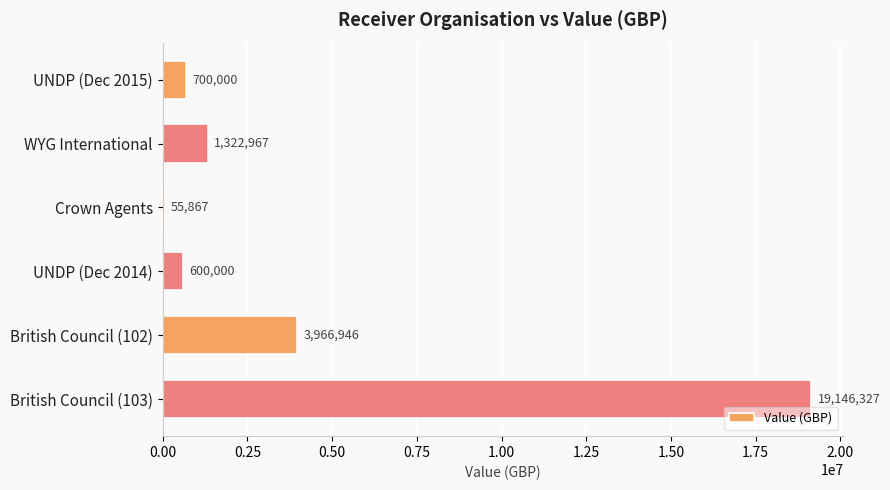

Is it true that the value at British Council (103) is 19146327?

True